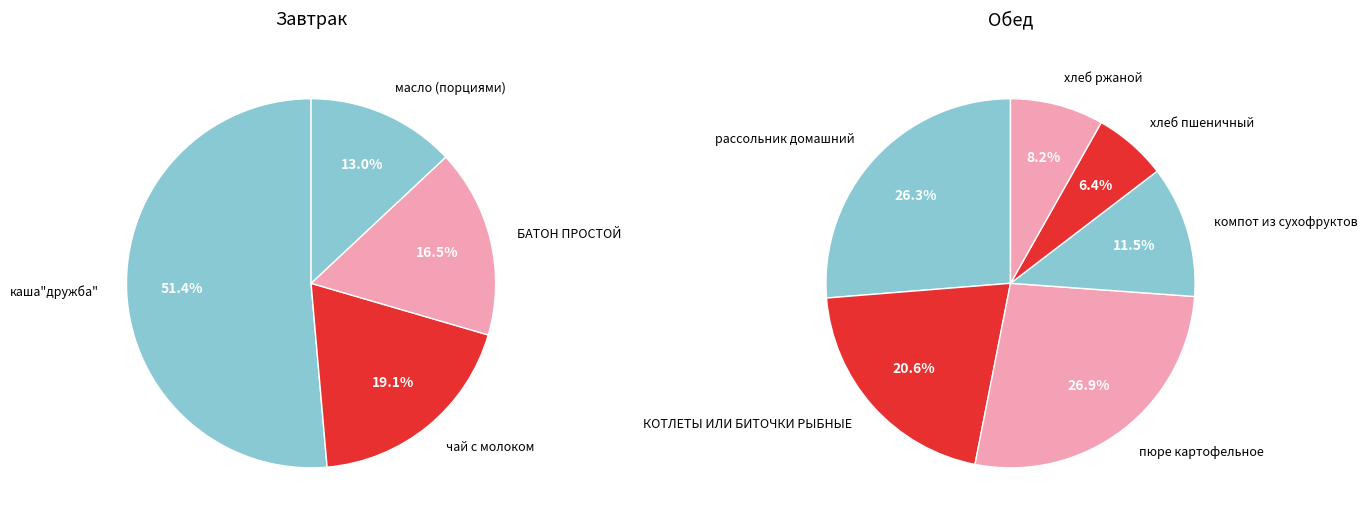

Is it true that рассольник домашний is 3% of the pie?

False